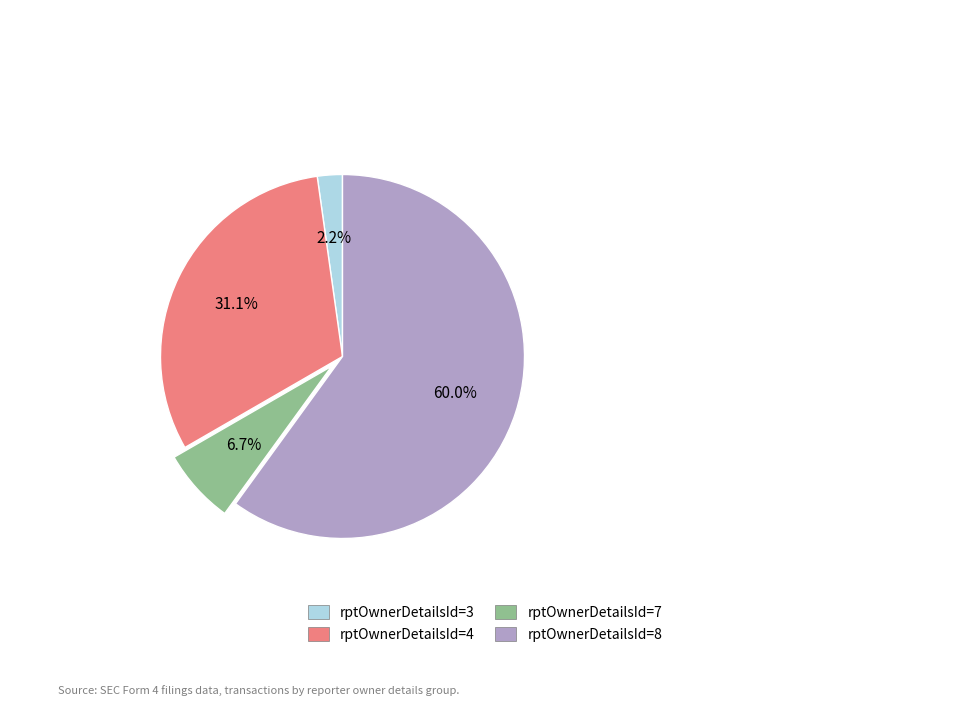

Combined, what portion of the pie is rptOwnerDetailsId=4 and rptOwnerDetailsId=3?

33.3%